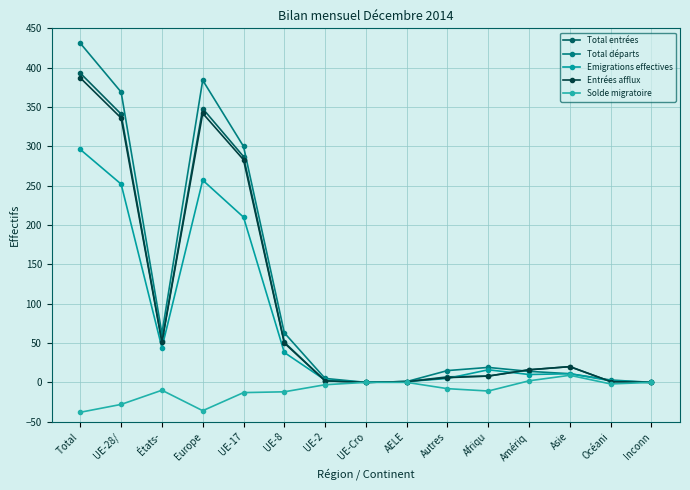

What are all the series names shown in the legend?

Total entrées, Total départs, Emigrations effectives, Entrées afflux, Solde migratoire